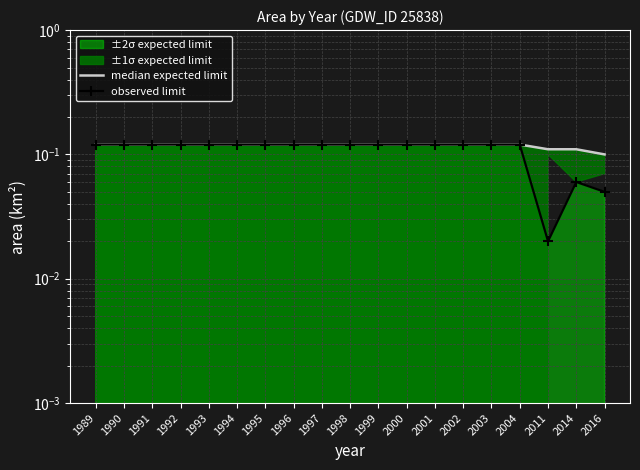

At which label does median expected limit reach its peak?

1989